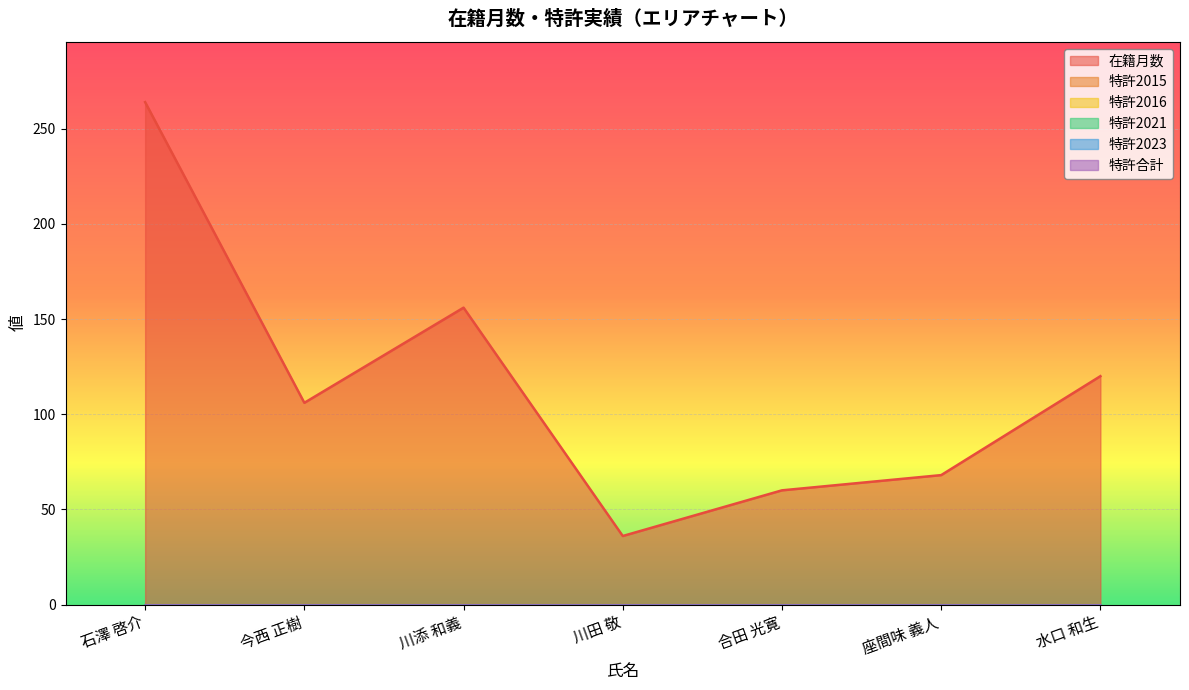

Rank the series by their maximum value, from highest to lowest.

在籍月数, 特許2015, 特許2016, 特許2021, 特許2023, 特許合計